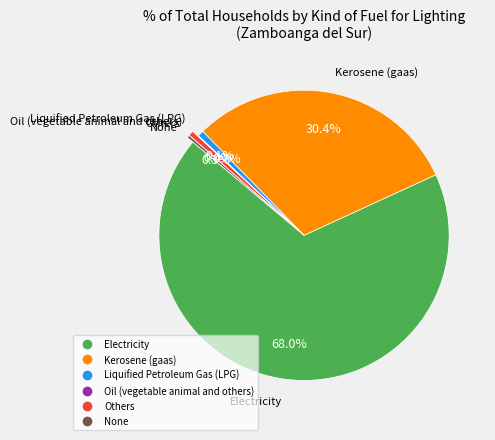

What percentage is NOT represented by None?

99.7%